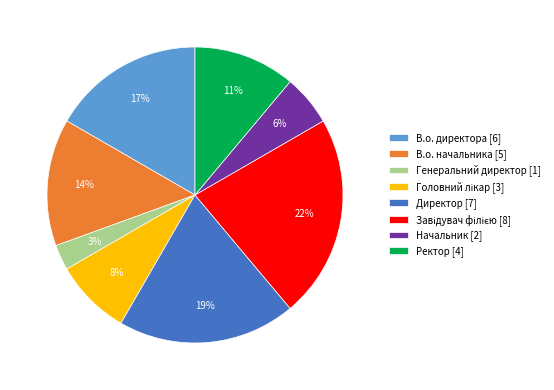

Does Начальник account for over 50% of the chart?

No